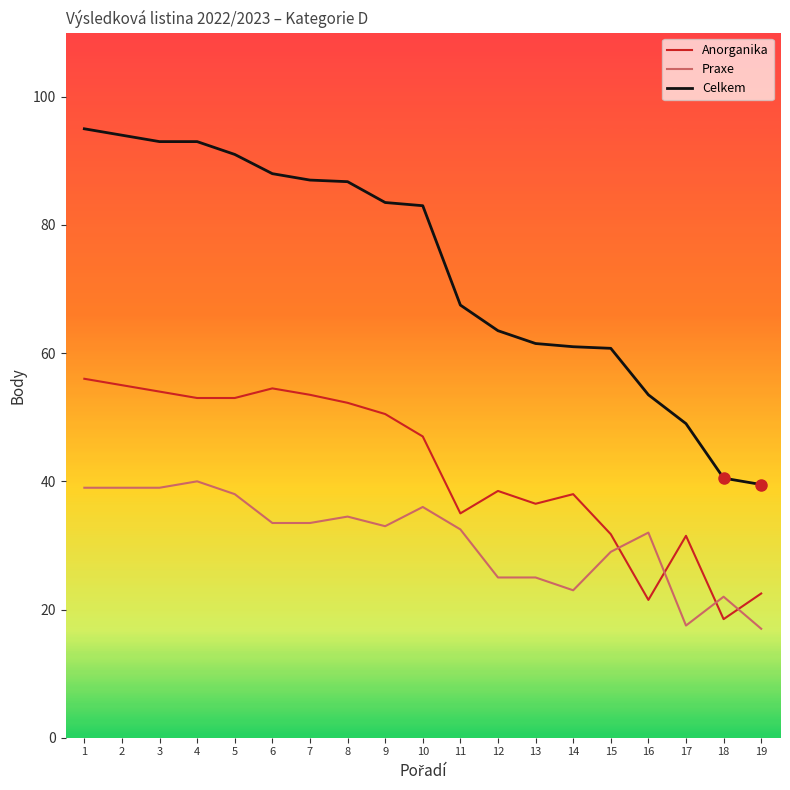

What is the smallest value displayed?

17.0